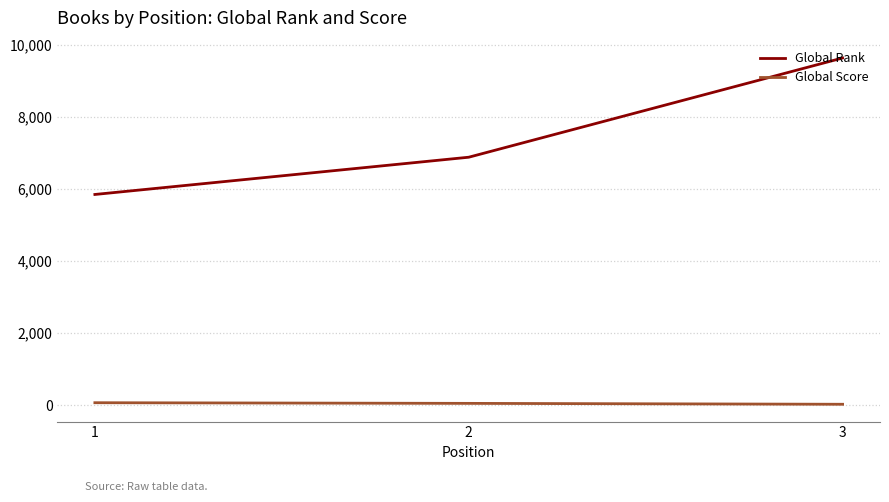

Read the Global Score value at 1.

68